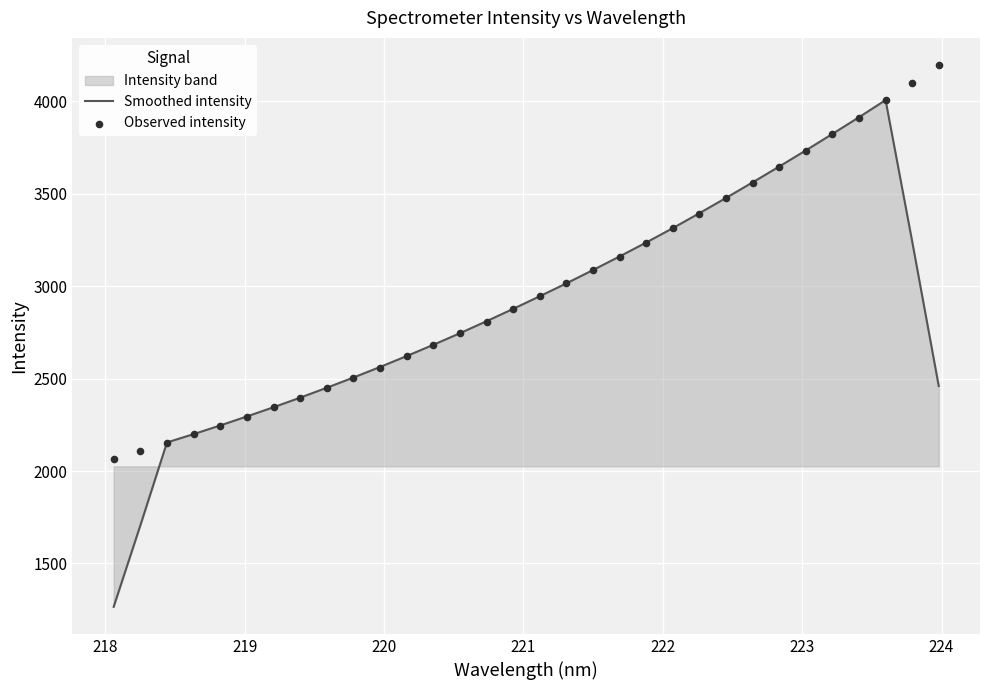

Which series has the widest spread of Y values?

Smoothed intensity